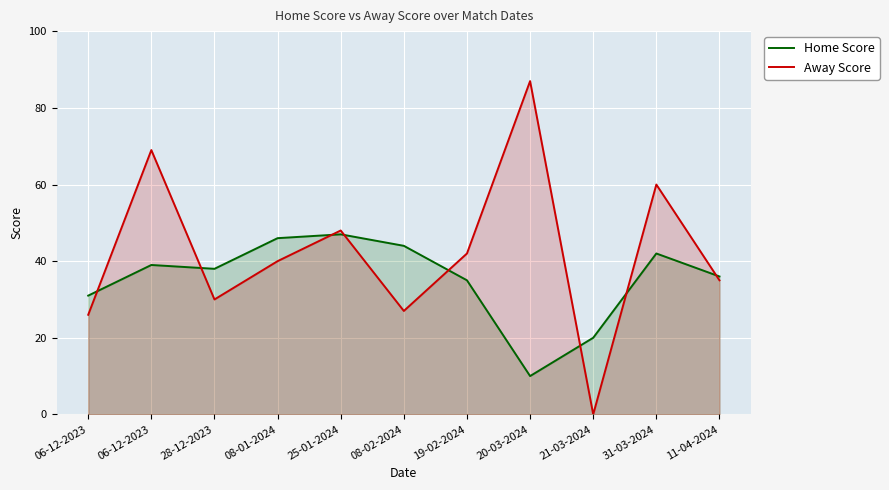

Between 11-04-2024 and 31-03-2024, which is larger?

31-03-2024